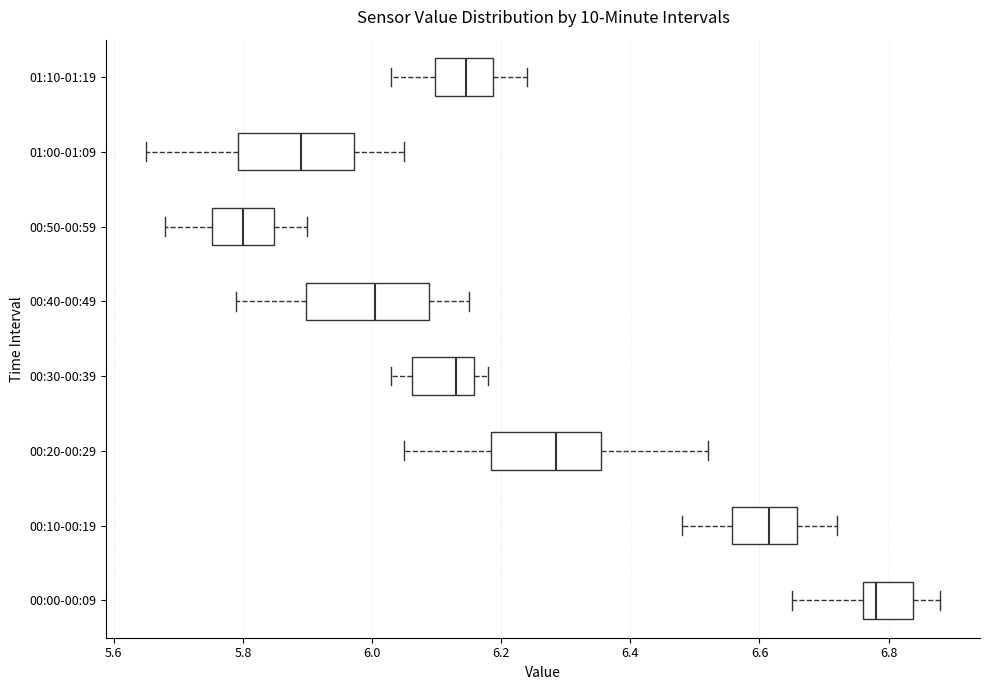

Where does the median line of the box for 00:00-00:09 sit on the x-axis? The values are not printed on the chart, so give them approximately, as read against the axis.

6.78